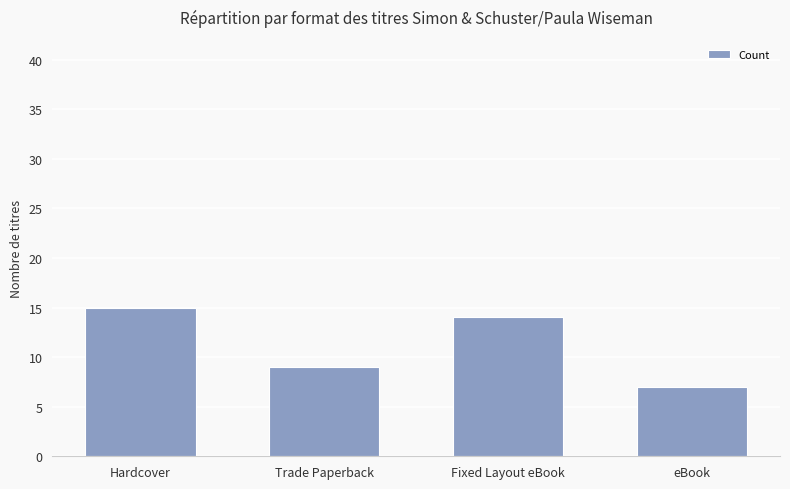

What is the maximum value shown in the chart?

15